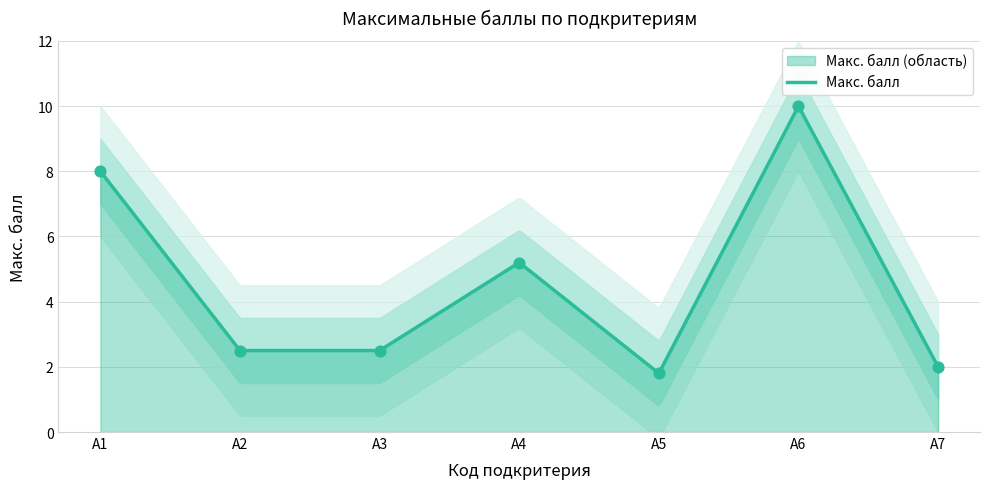

What is the change in value from А3 to А4?

+2.7